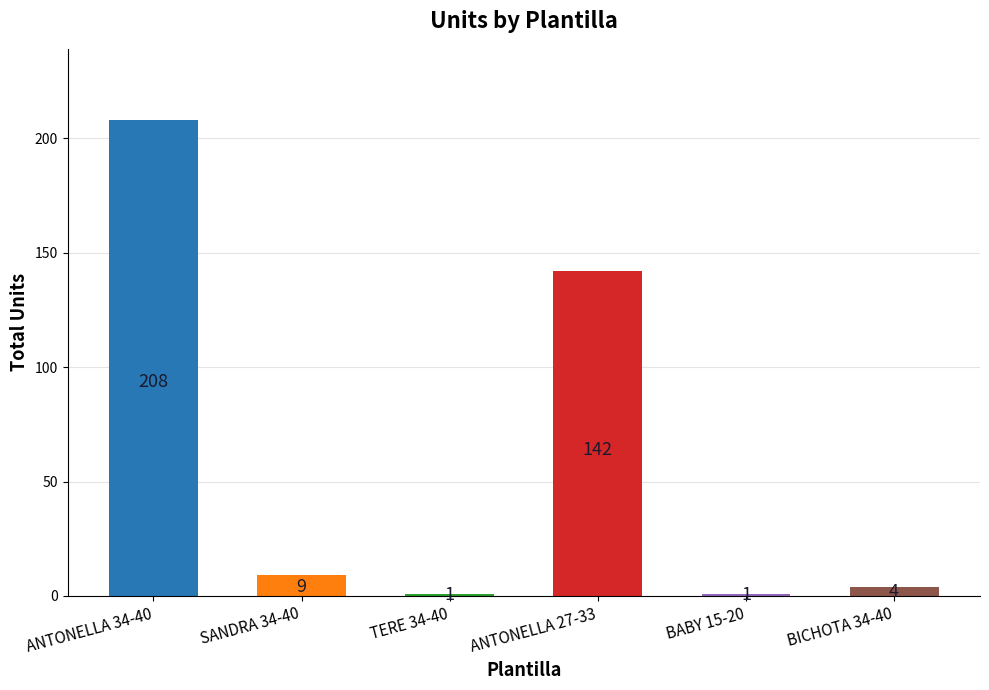

What is the maximum value shown in the chart?

208